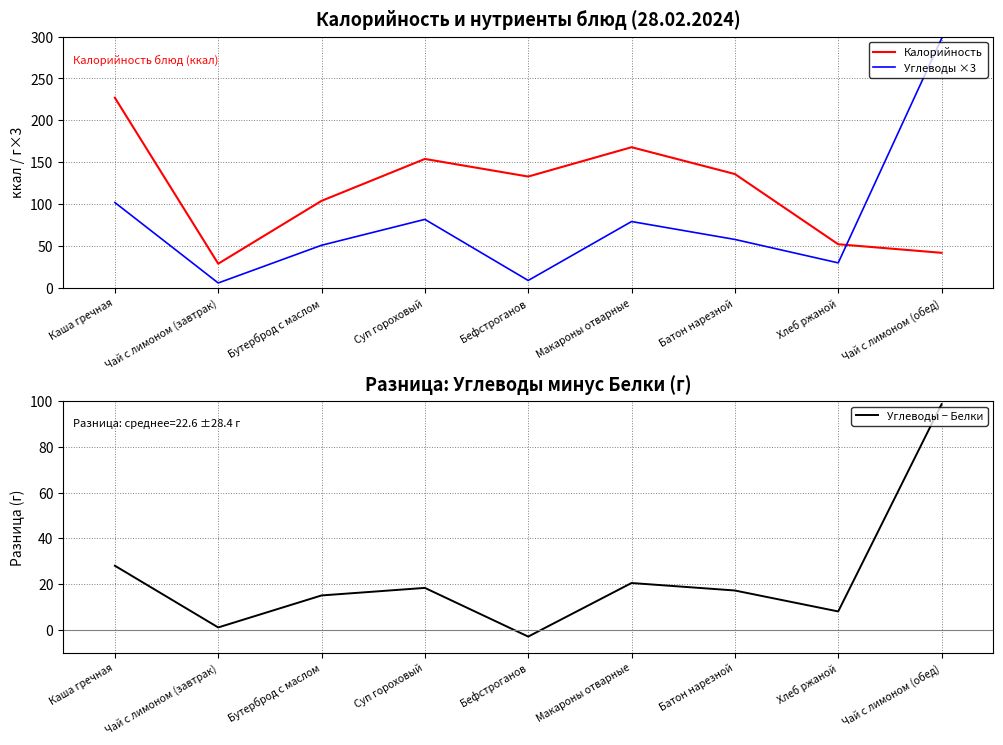

Which series has the widest spread of values?

Углеводы ×3